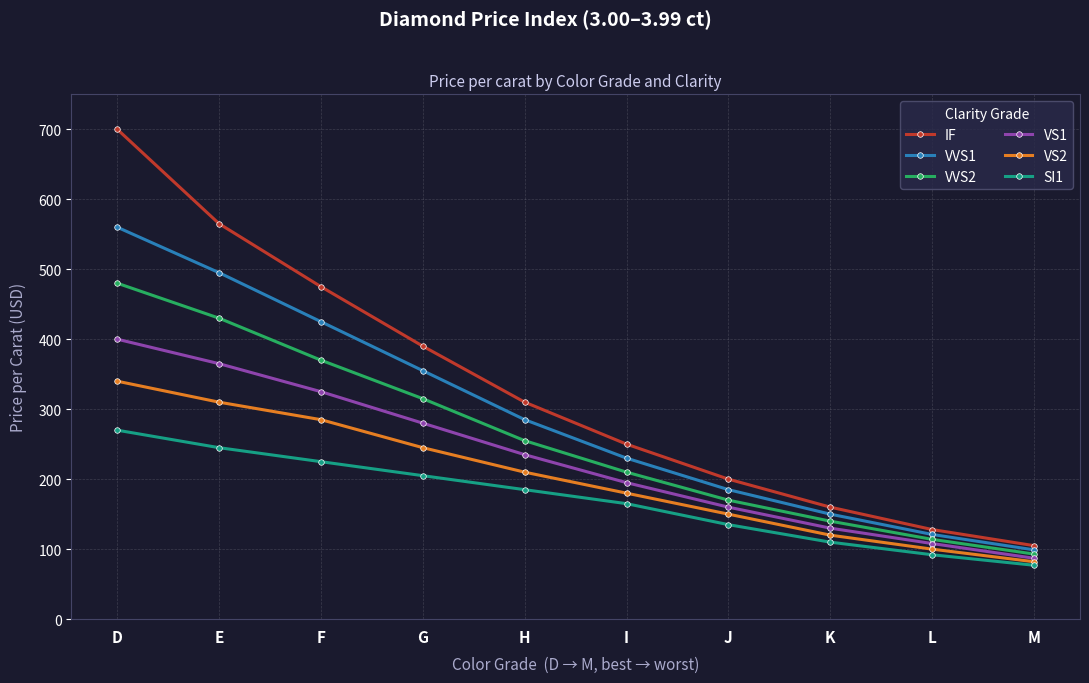

True or false: VS2 and VVS1 cross at least once.

False